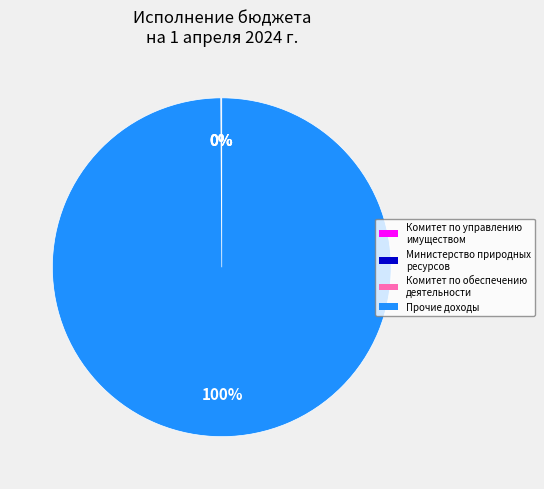

What is the largest slice in the pie chart?

Прочие доходы